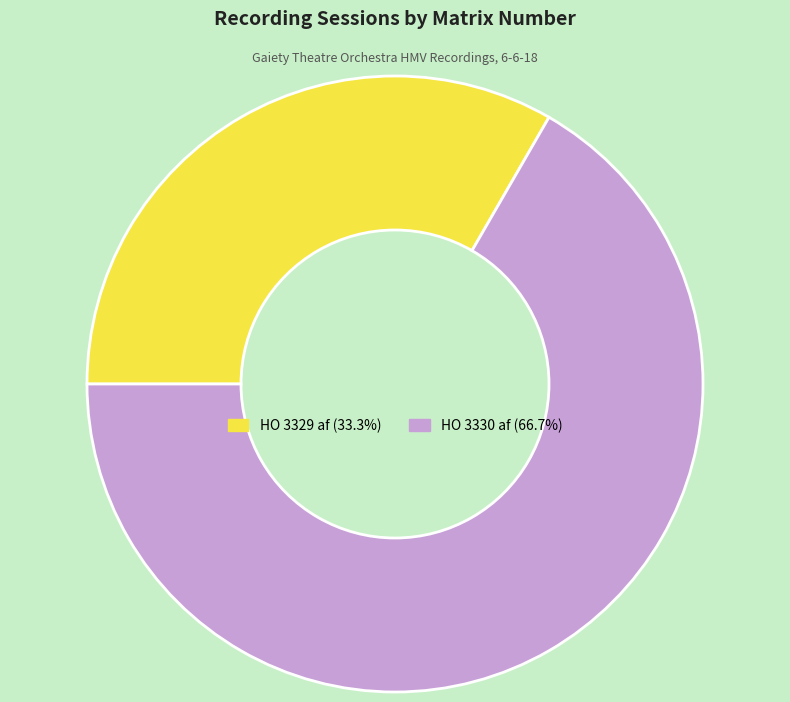

How many segments does this pie chart have?

2